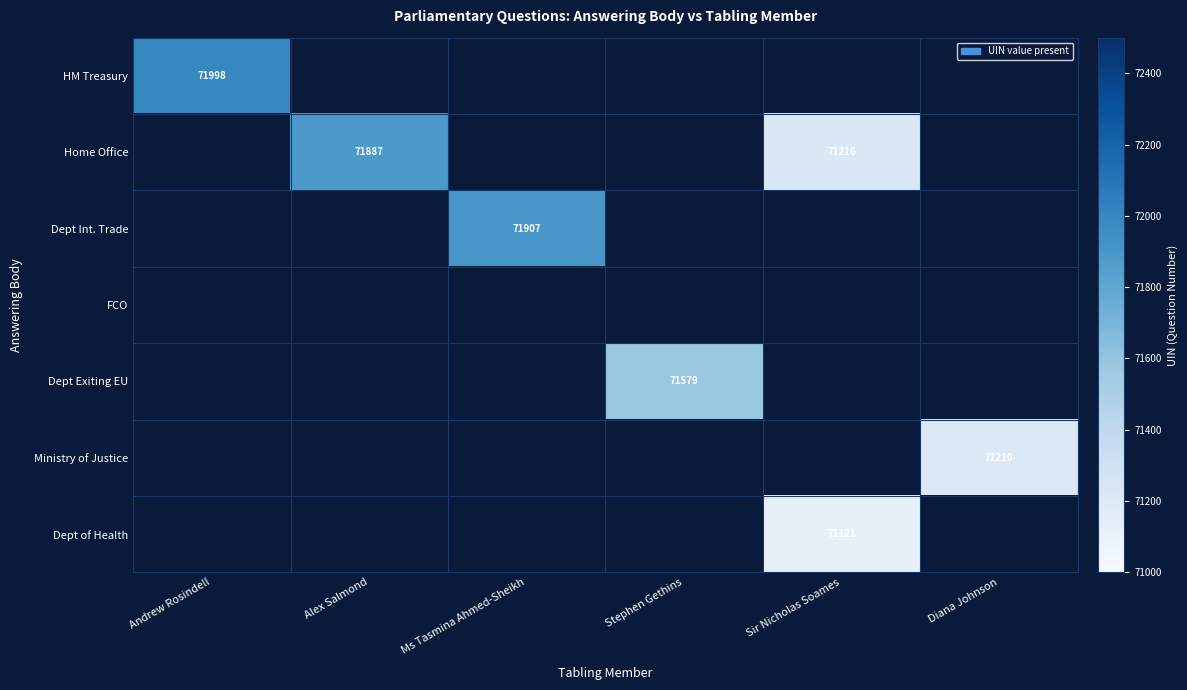

The value of HM Treasury at Andrew Rosindell is 38599. True or false?

False